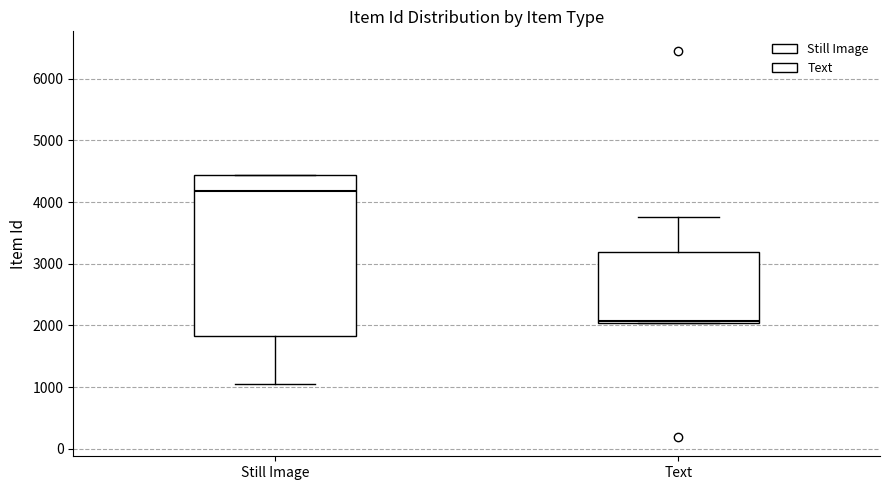

Comparing the boxes themselves (not the whiskers), which one is the tallest?

Still Image